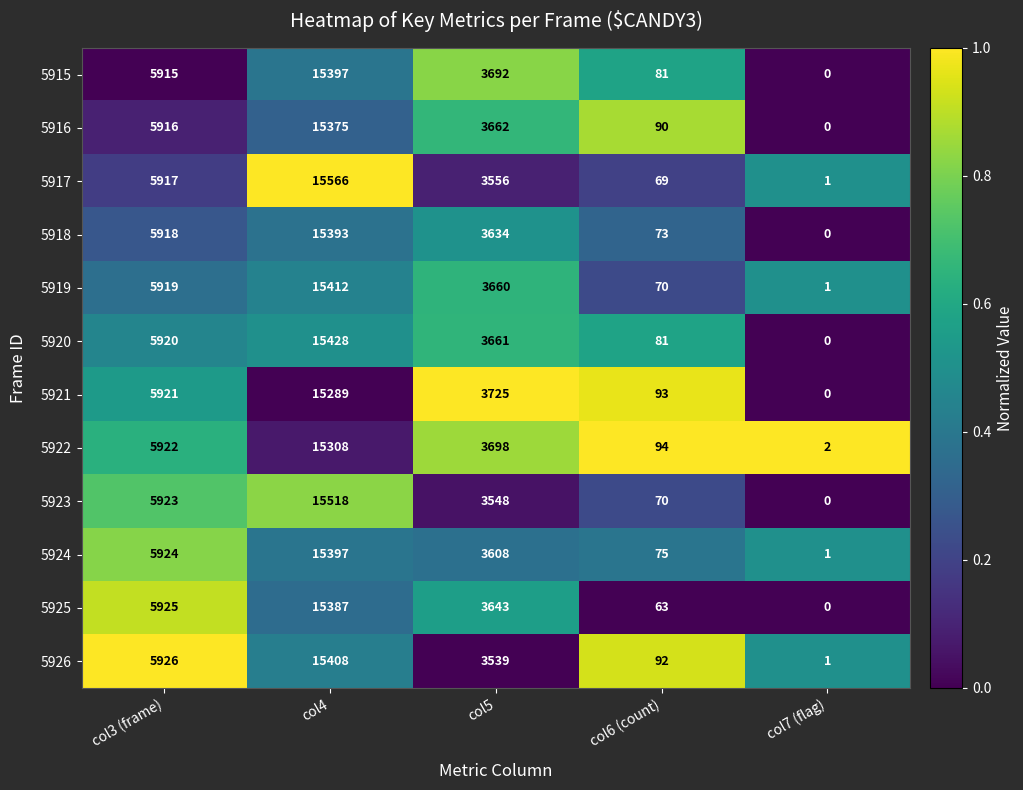

Which series has the widest spread of values?

5917